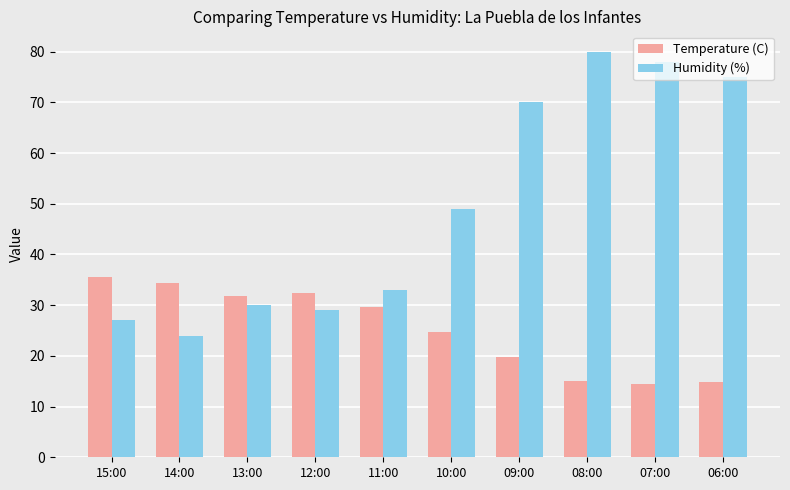

Is it true that Humidity (%) equals 128.4 at 06:00?

False